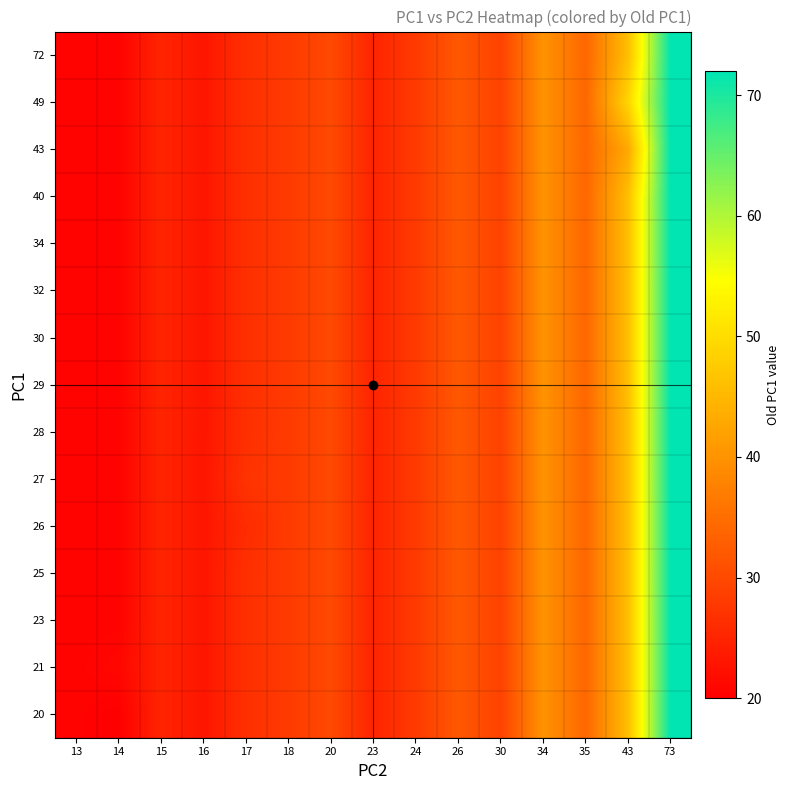

At how many categories does at least one series exceed 62?

1